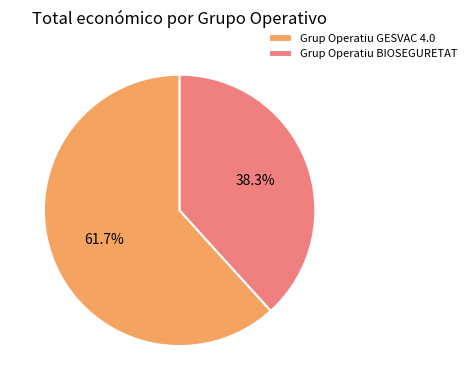

Count the number of slices in the pie.

2